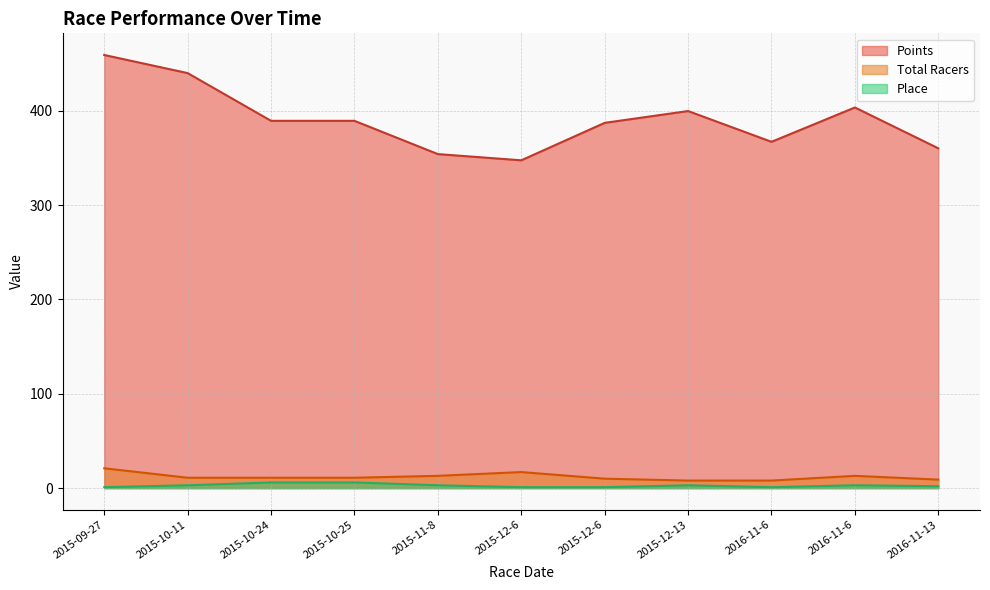

At which category does Points reach its first local peak?

2015-12-13